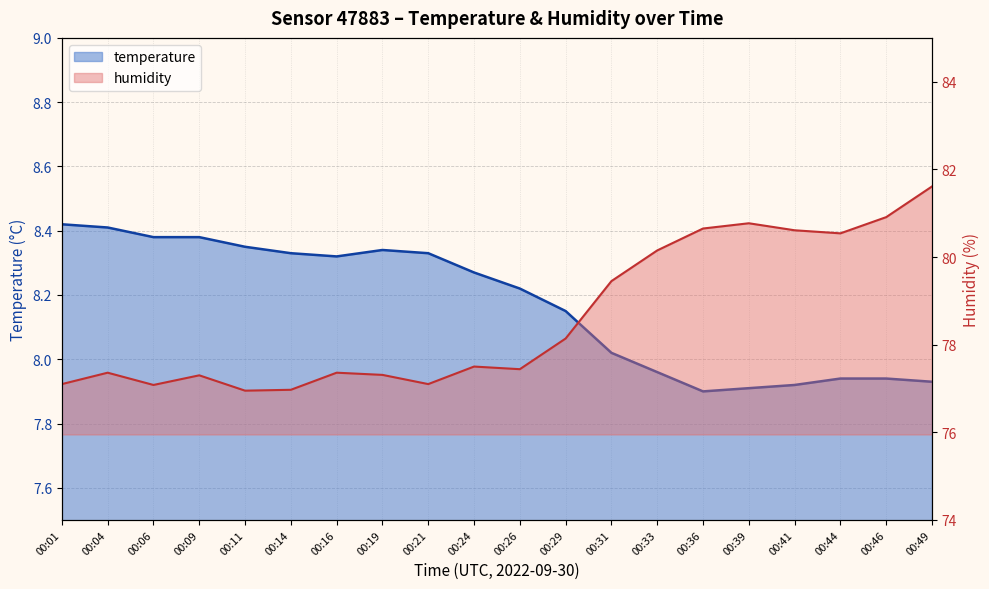

What is the difference between the highest and lowest values at 00:16?

69.0